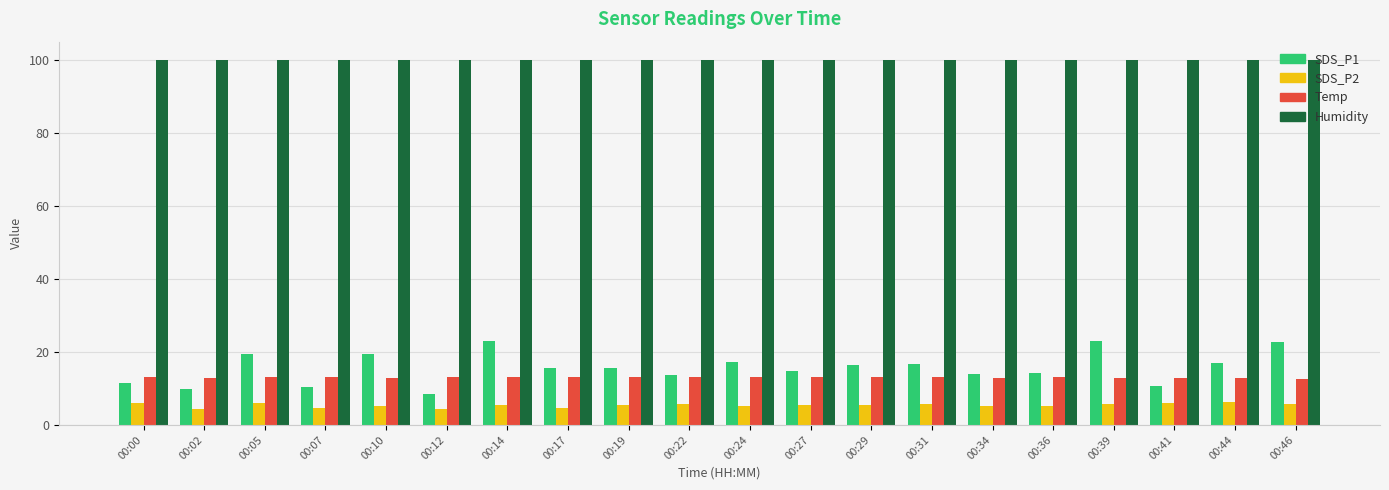

True or false: SDS_P2 has a value of 5.2 at 00:24.

True